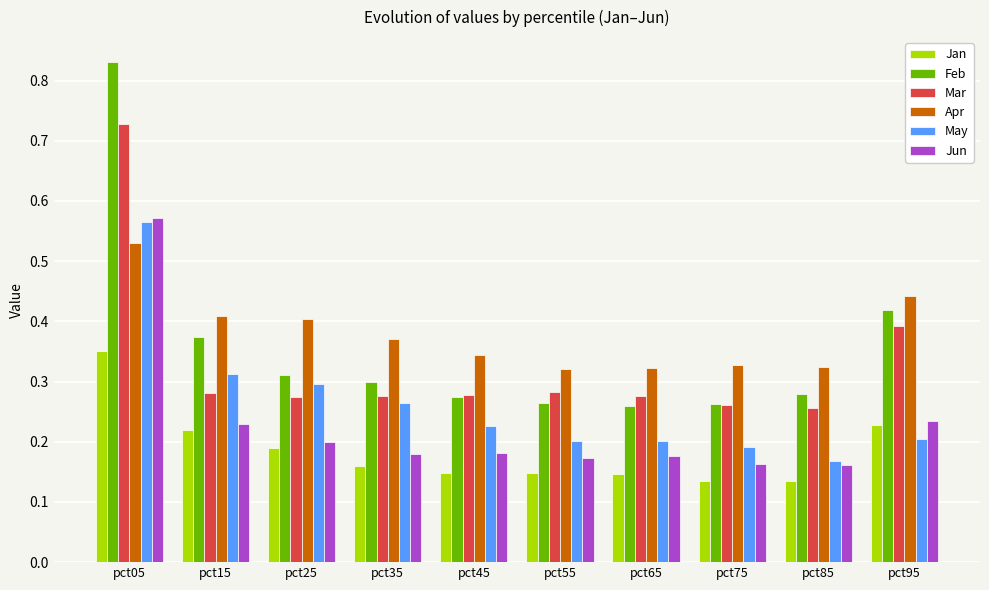

At how many categories does at least one series exceed 0?

10